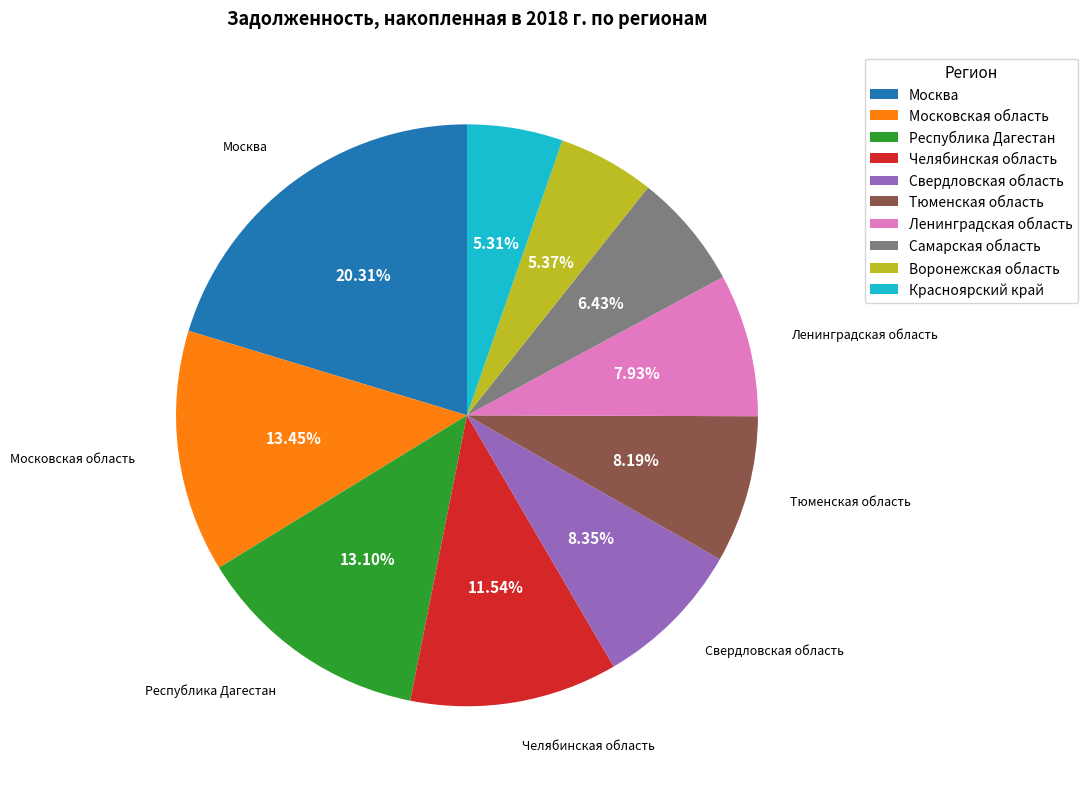

What is the ratio of the value at Челябинская область to the value at Московская область?

0.9